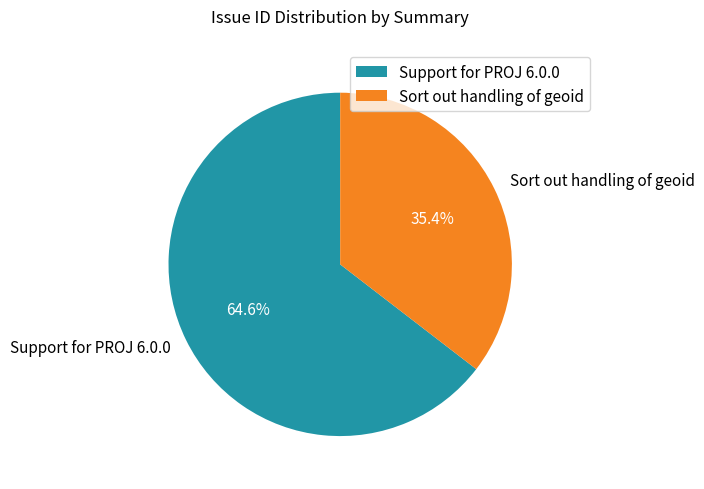

What percentage do Sort out handling of geoid and Support for PROJ 6.0.0 together represent?

100.0%